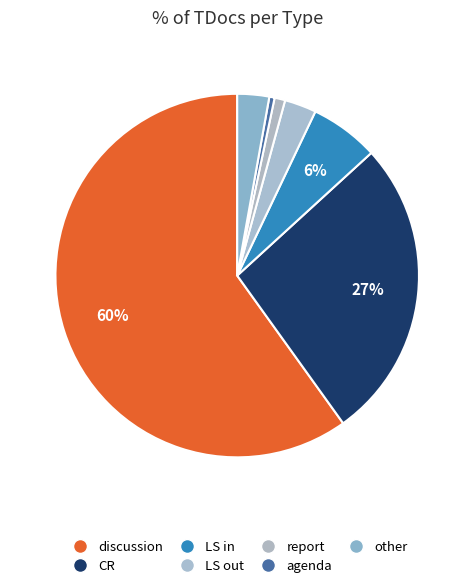

What percentage is the report slice, to the nearest percent?

1%